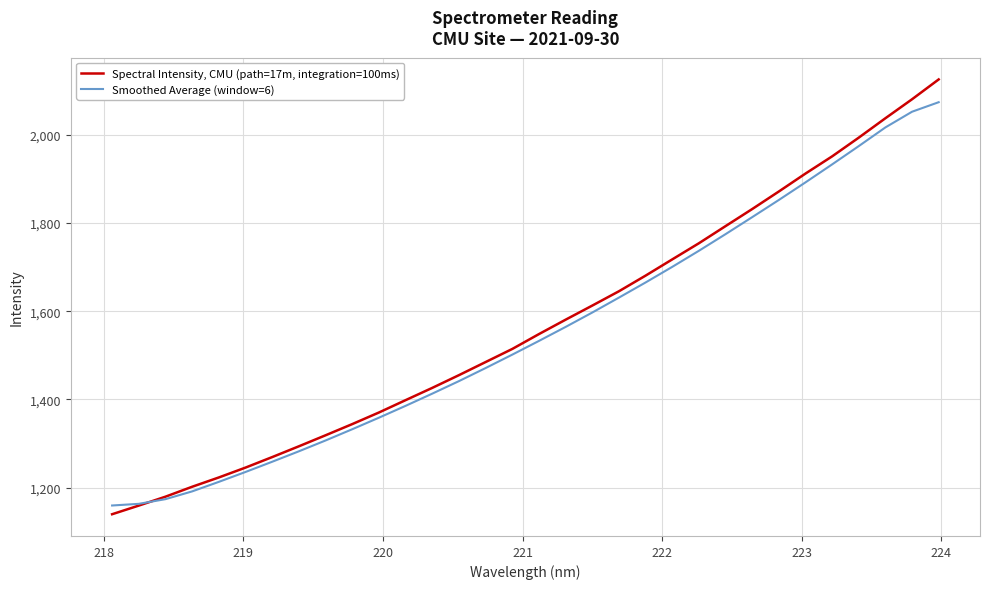

What is the highest value of the Spectral Intensity, CMU (path=17m, integration=100ms) series?

2125.5